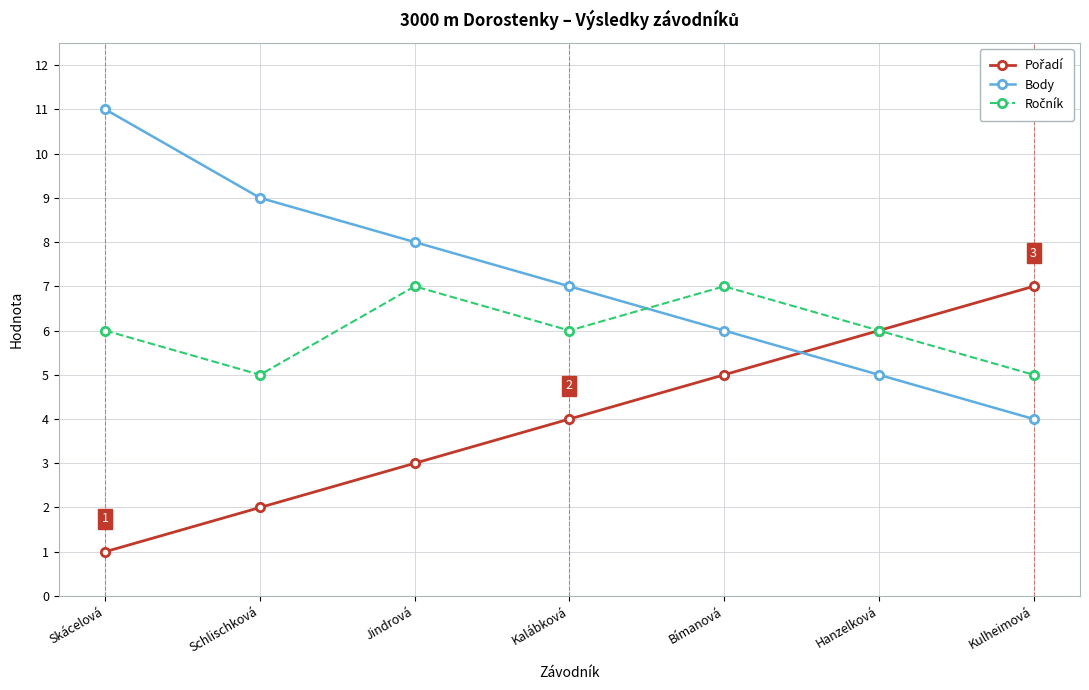

The Body series shows 18 at Skácelová. True or false?

False